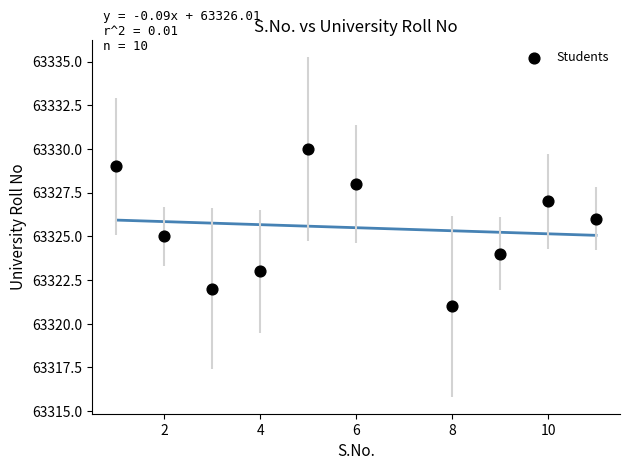

What is the average Y value?

63326